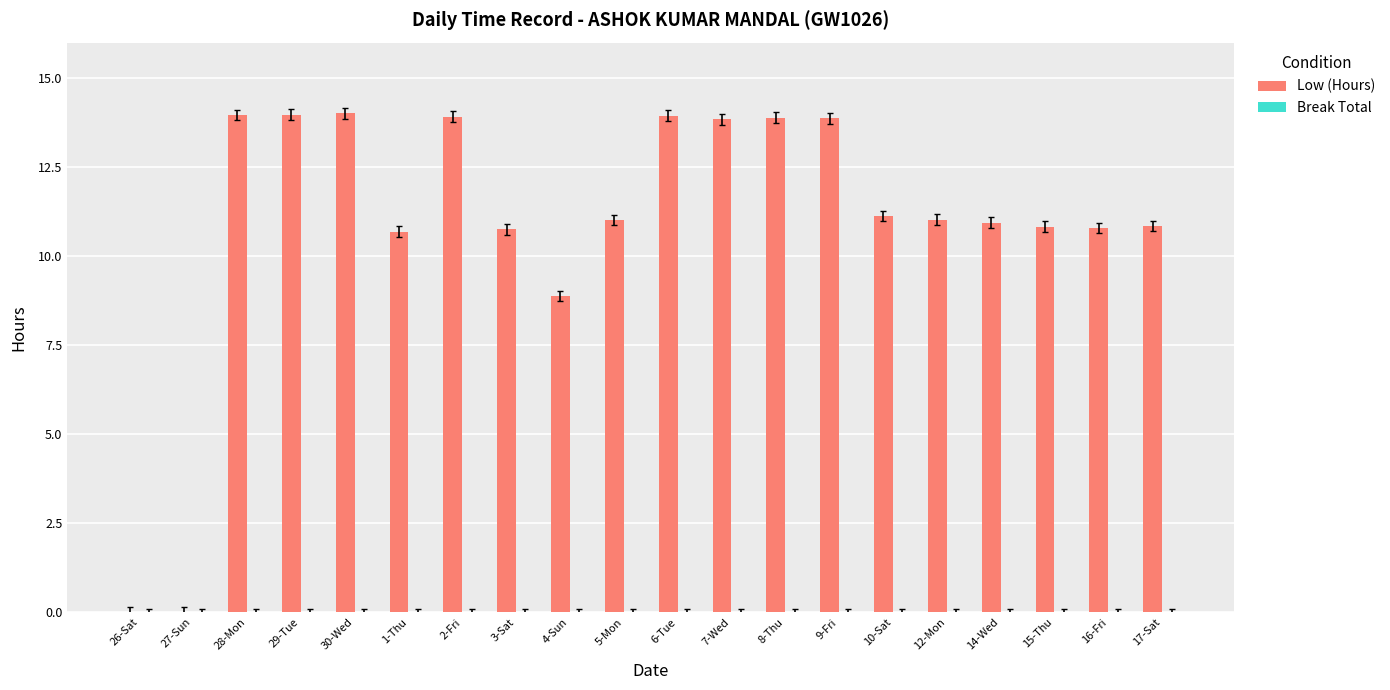

What is the change in value from 5-Mon to 8-Thu?

+2.9